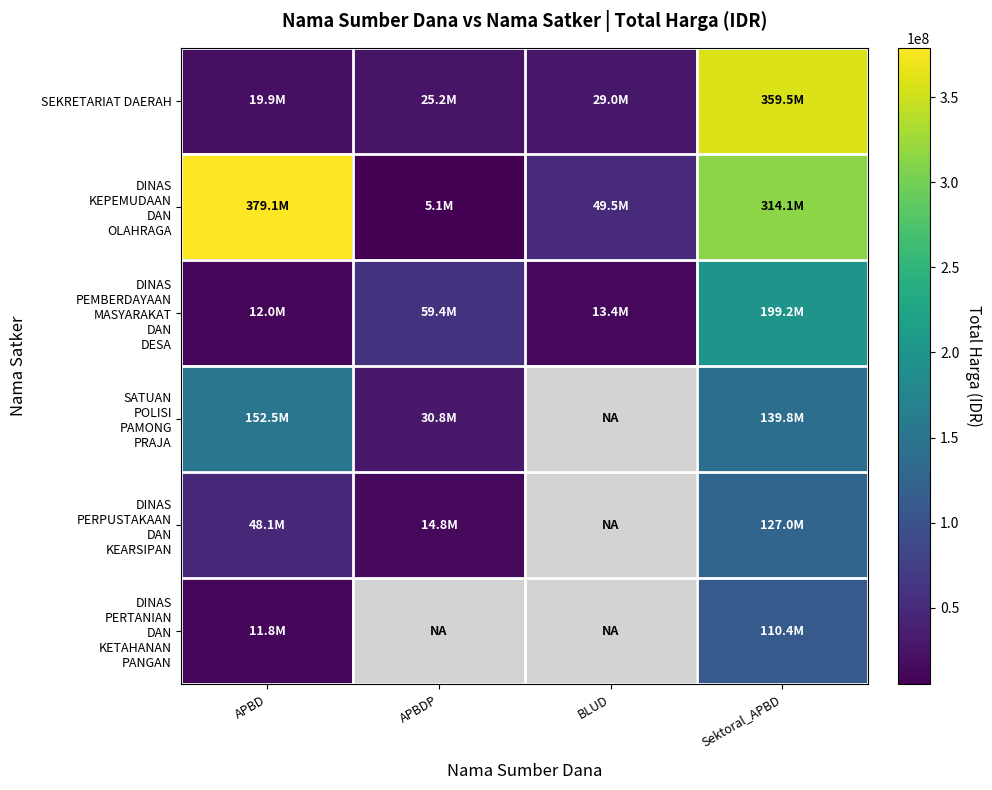

Is it true that SEKRETARIAT DAERAH equals 19950000.0 at APBD?

True